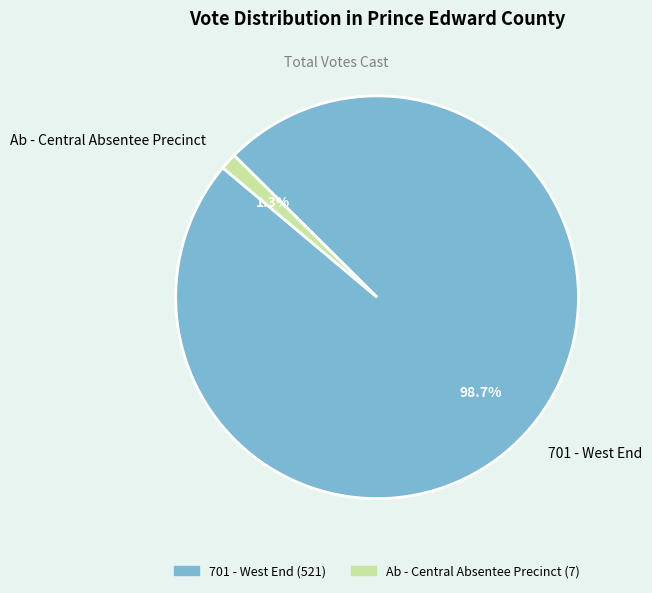

Does 701 - West End represent more than half of the total?

Yes